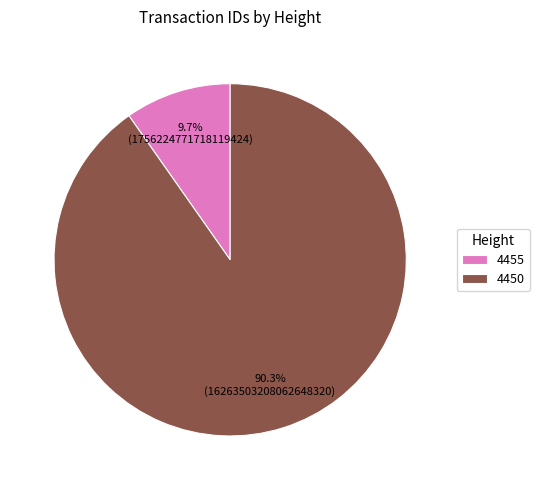

What percentage is the 4450 slice, to the nearest percent?

90%